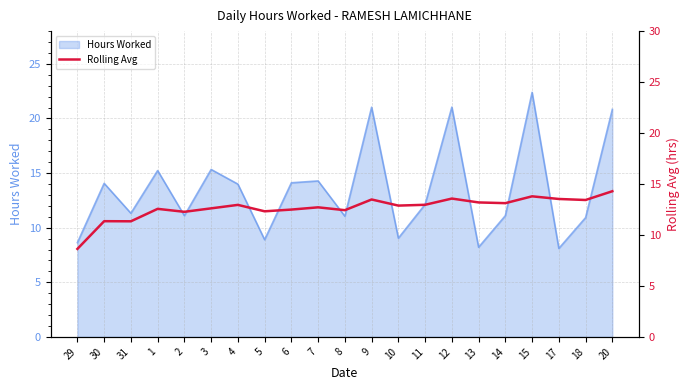

Reading right to left, what are all the values shown in this chart?

14.3	13.4	13.5	13.8	13.1	13.2	13.6	13.0	12.9	13.5	12.4	12.7	12.5	12.3	12.9	12.6	12.3	12.6	11.3	11.3	8.6